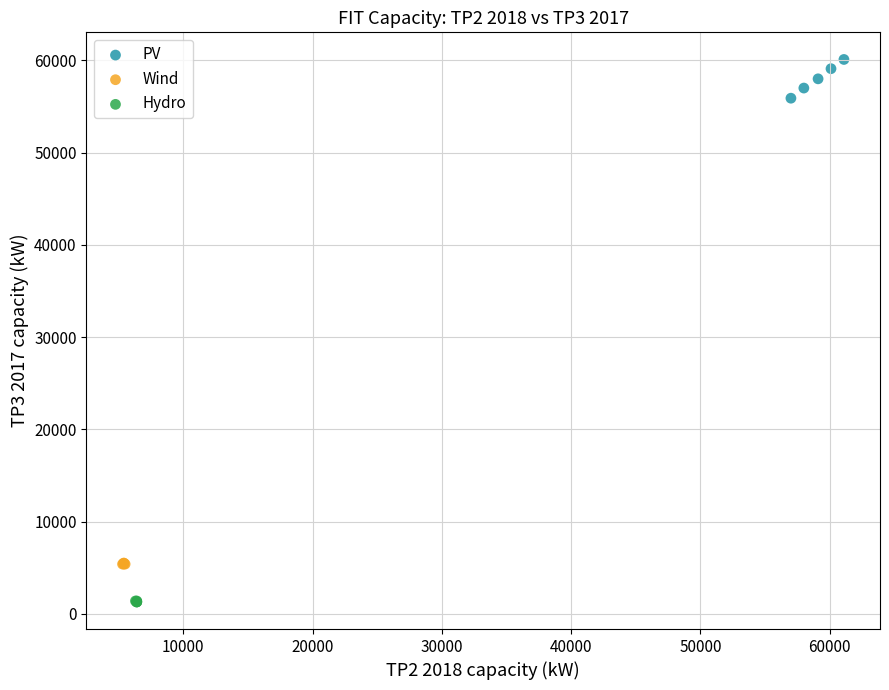

Which series contains the highest Y value?

PV